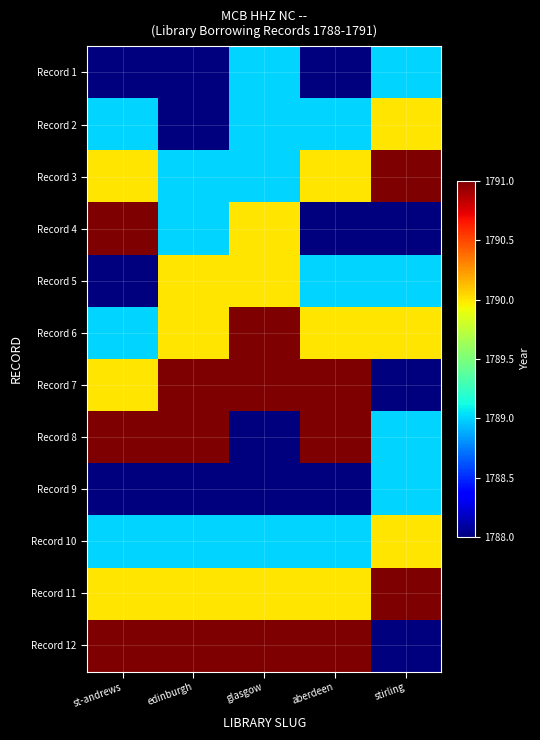

What is the difference between the highest and lowest values at aberdeen?

3